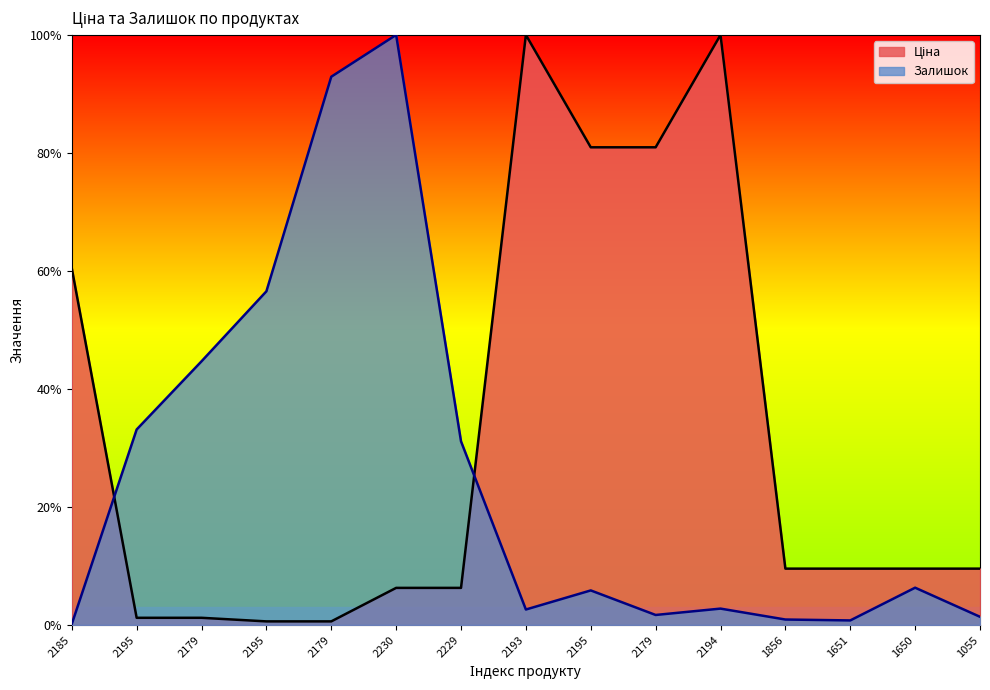

What are all the series names shown in the legend?

Ціна, Залишок